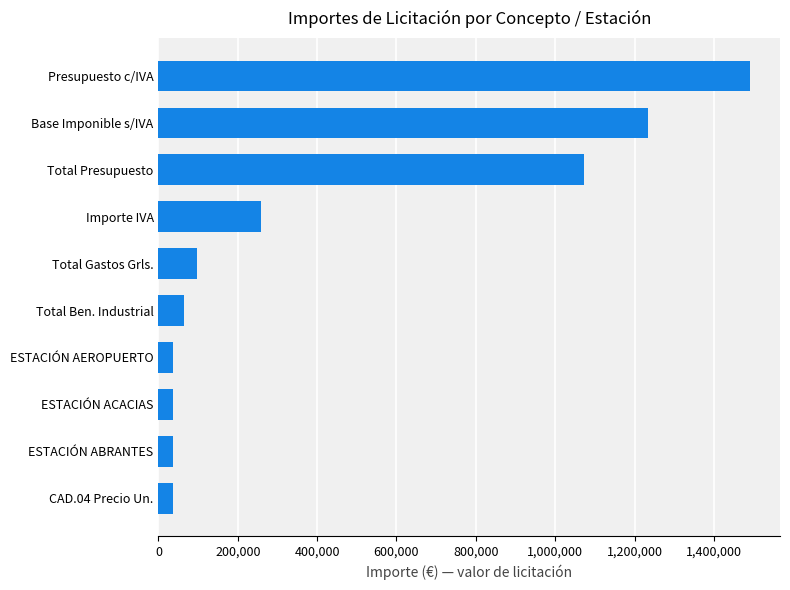

Where is the data nearest to the value 763949?

Total Presupuesto